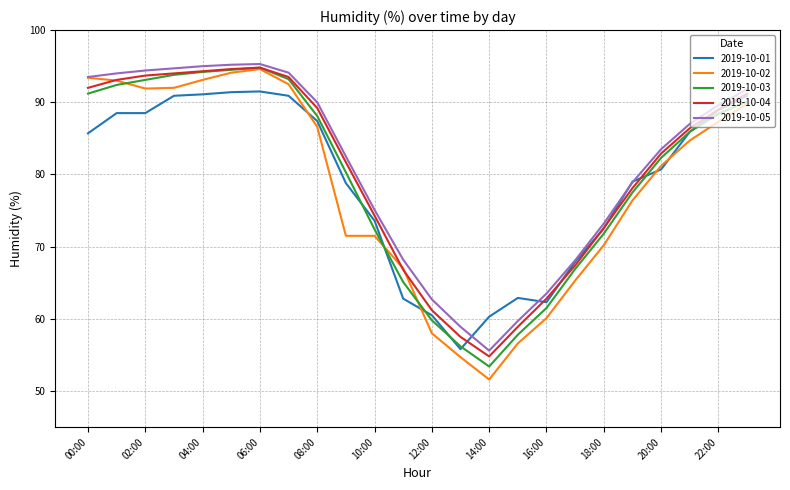

Which series has the widest spread of values?

2019-10-02